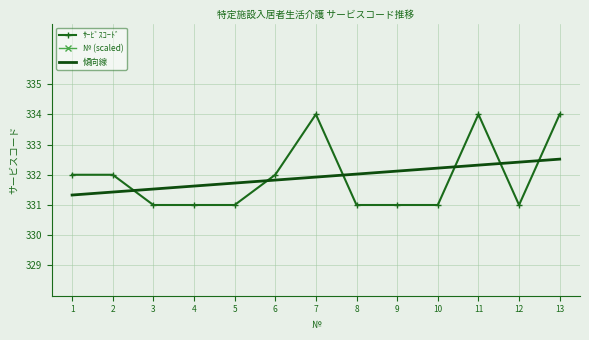

What is the smallest value displayed?

331